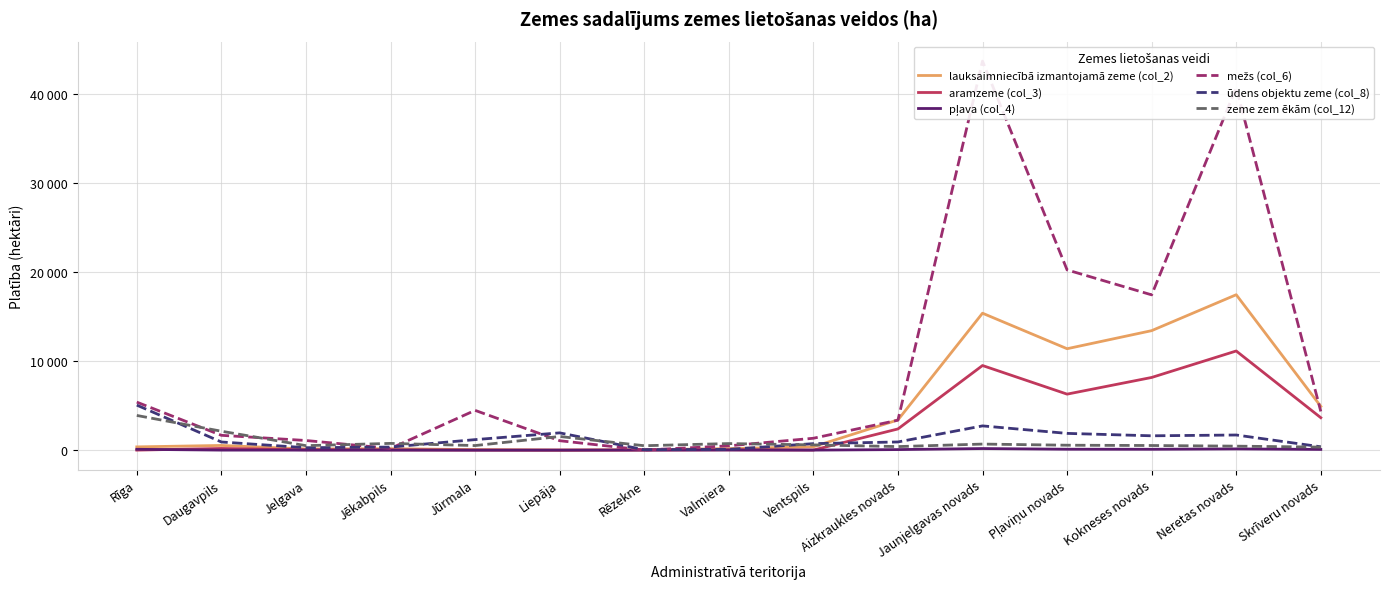

Where do lauksaimniecībā izmantojamā zeme (col_2) and zeme zem ēkām (col_12) first cross each other?

Ventspils and Aizkraukles novads